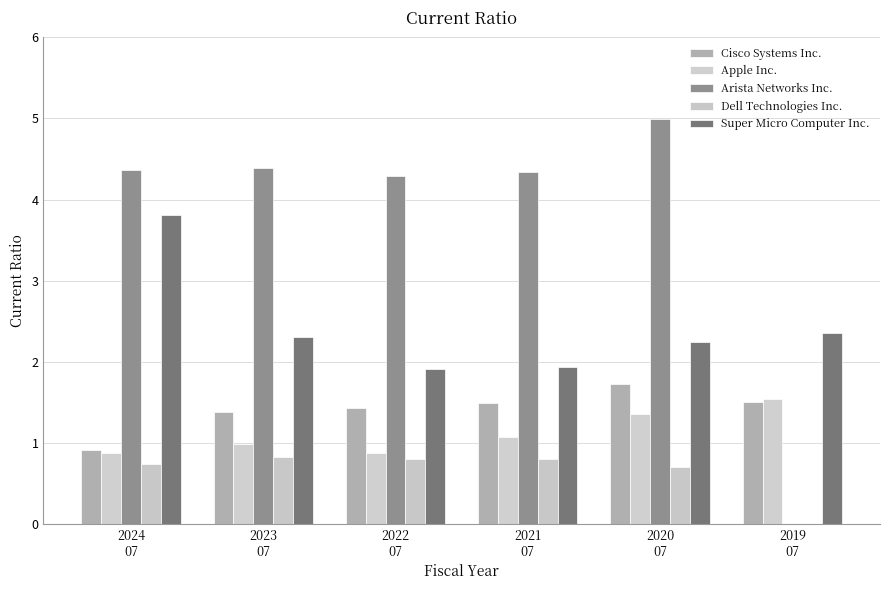

Rank the series by their maximum value, from highest to lowest.

Arista Networks Inc., Super Micro Computer Inc., Cisco Systems Inc., Apple Inc., Dell Technologies Inc.